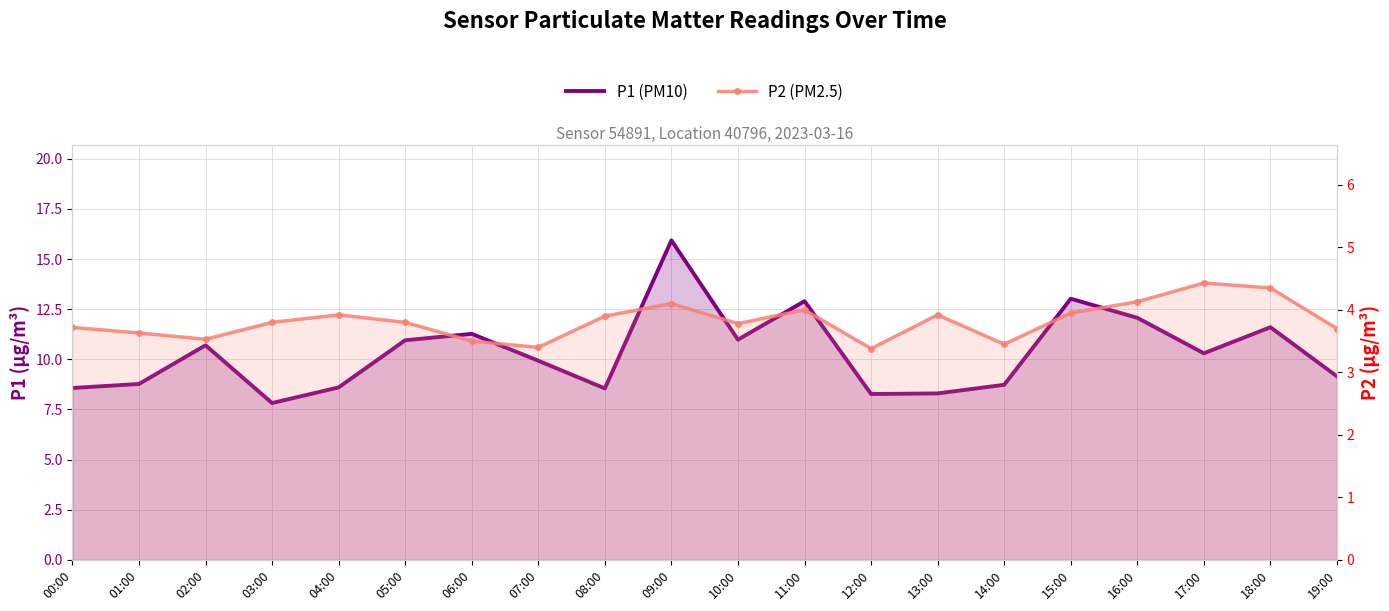

Where is the first local maximum for P1 (PM10)?

02:00